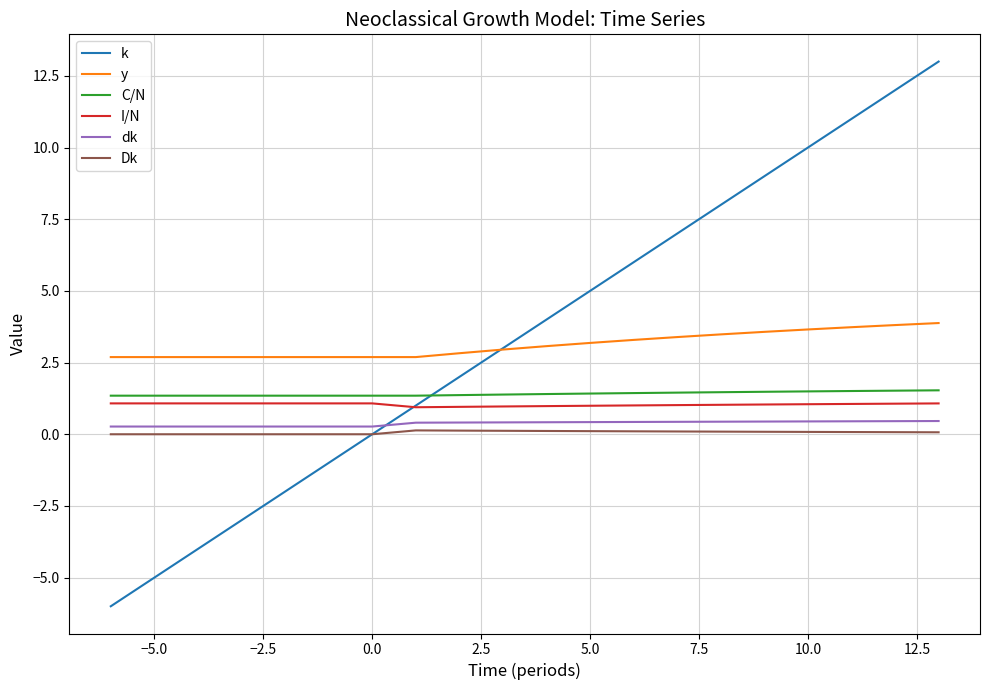

Which series has the largest range (max minus min)?

k